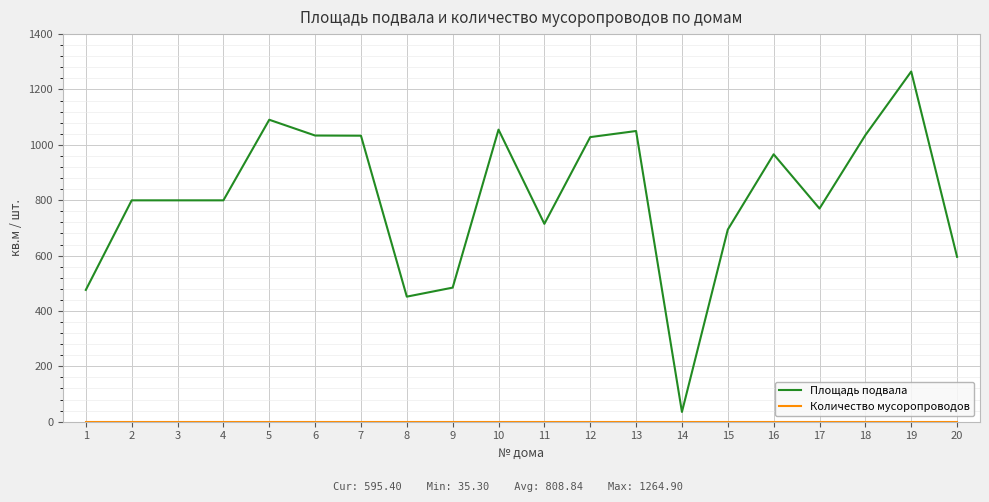

What is the difference between the Площадь подвала values at 7 and 19?

231.8